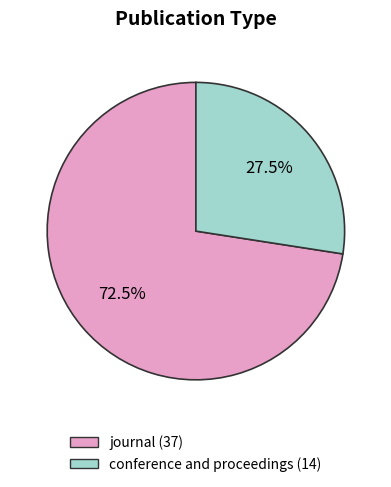

Combined, what portion of the pie is conference and proceedings and journal?

100.0%